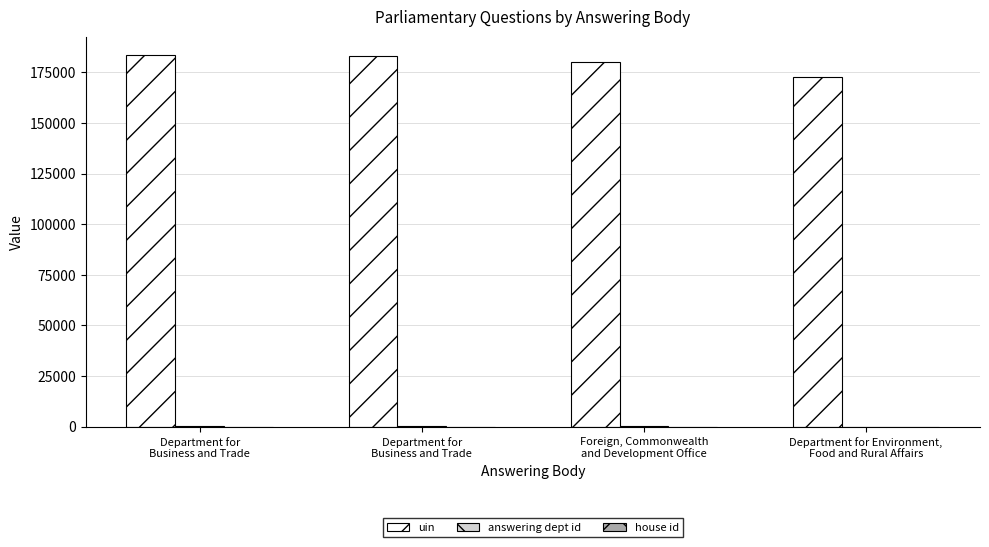

Is it true that answering dept id equals 60 at Foreign, Commonwealth
and Development Office?

False